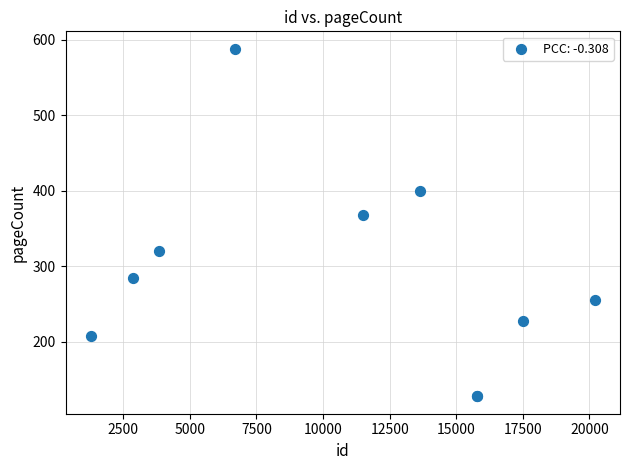

What Y value in the scatter plot is closest to 358?

368